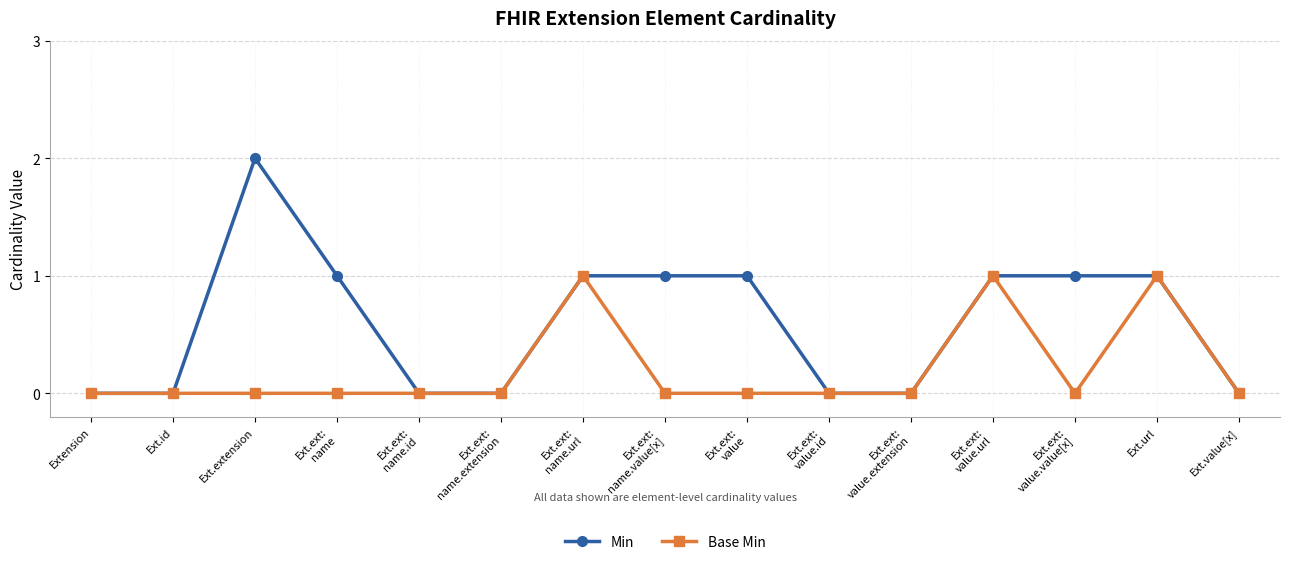

How many series are shown in this chart?

2